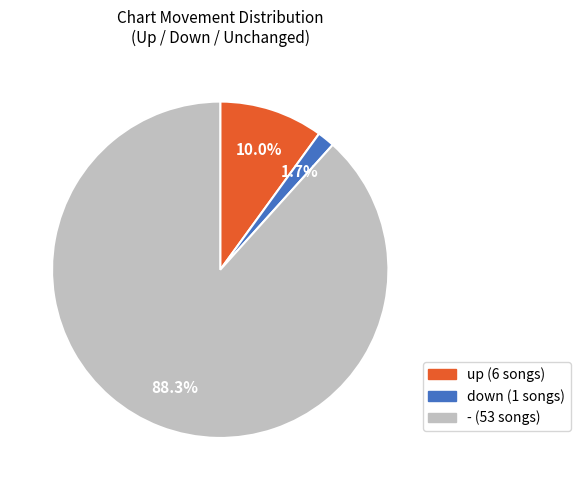

Which slice is the largest?

-